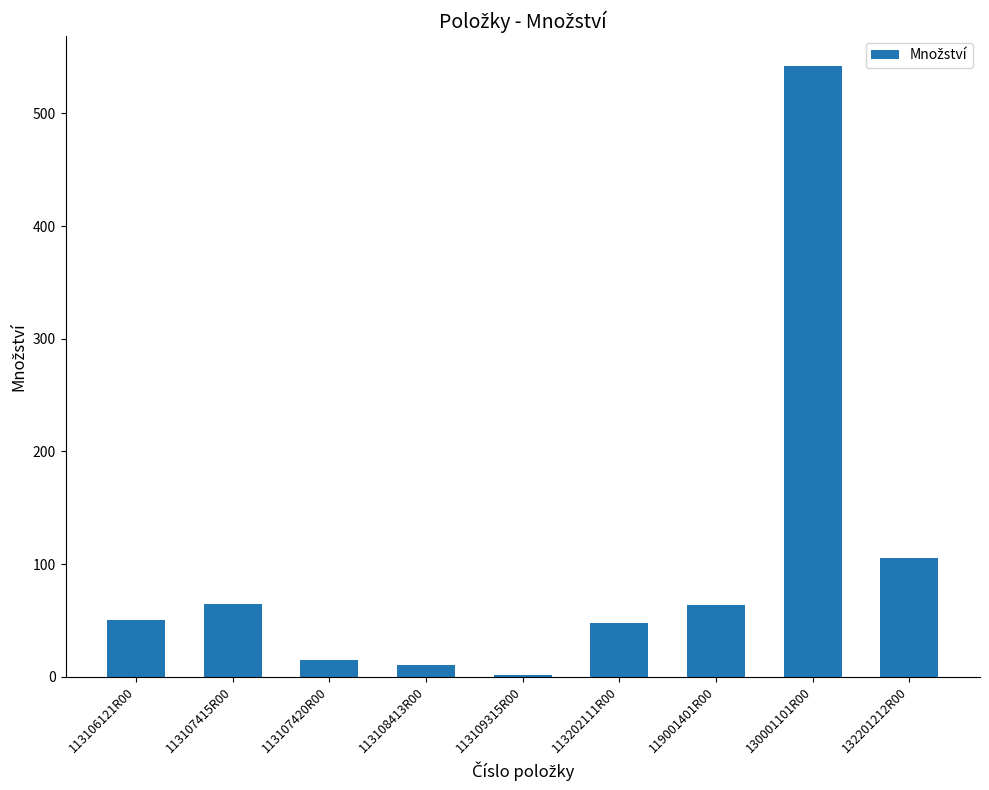

Are the bars grouped side by side (vs. stacked)?

No